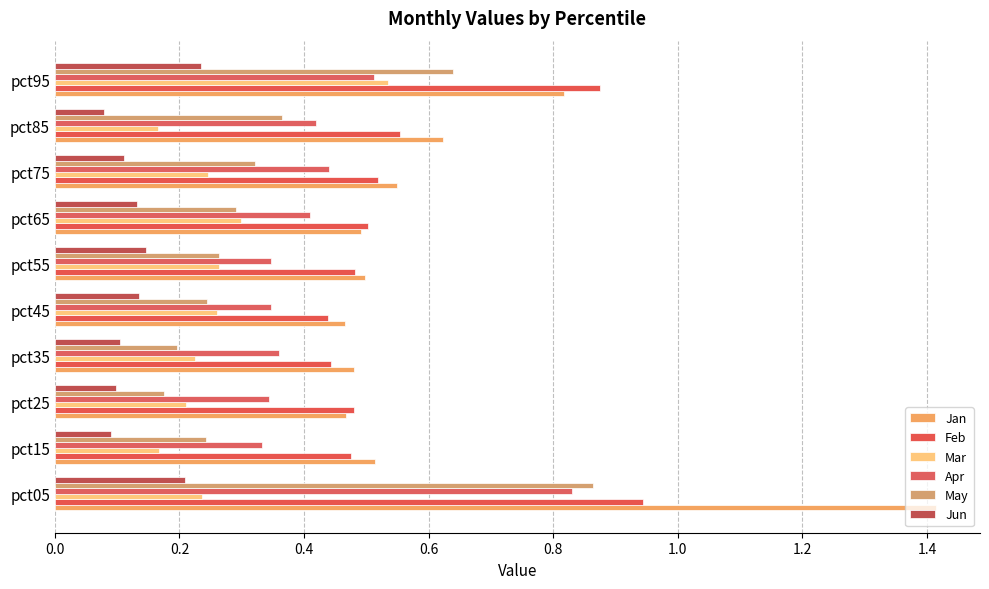

How many series are shown in this chart?

6